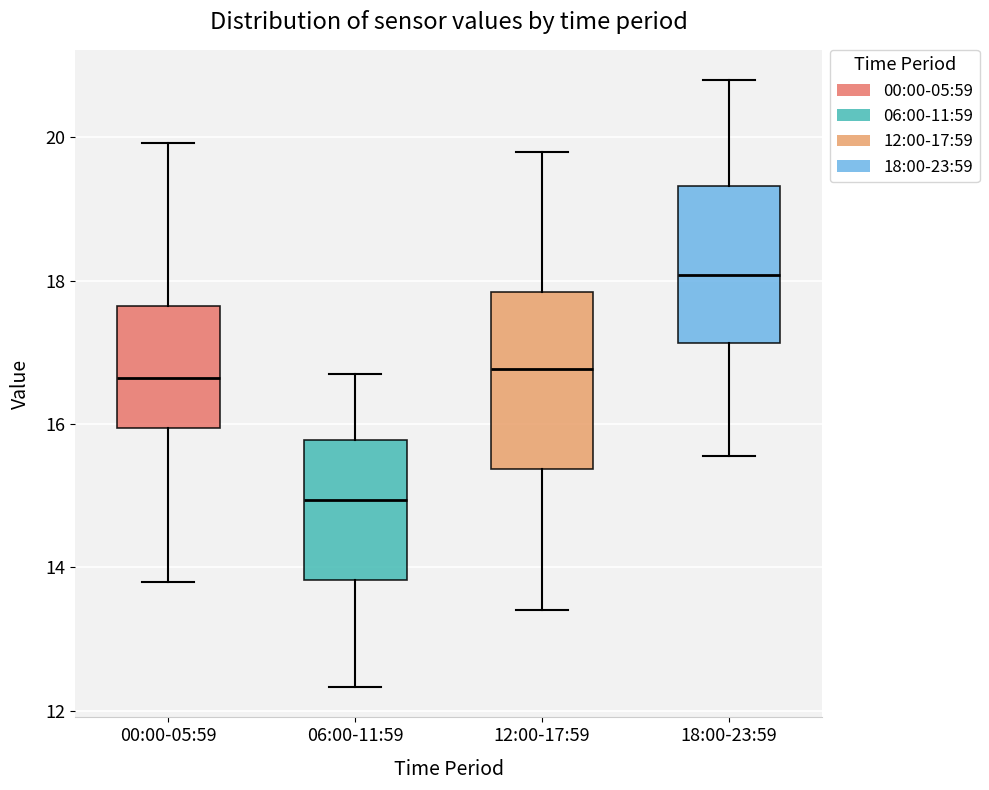

Reading left to right, read every box against the y-axis: the position of its median line, the range the box covers, and the ends of its whiskers. The values are not printed on the chart, so give them approximately, as read against the axis.

00:00-05:59: median 16.6, box 16.0 to 17.6, whiskers 13.8 to 20.0
06:00-11:59: median 15.0, box 13.8 to 15.8, whiskers 12.4 to 16.8
12:00-17:59: median 16.8, box 15.4 to 17.8, whiskers 13.4 to 19.8
18:00-23:59: median 18.0, box 17.2 to 19.4, whiskers 15.6 to 20.8